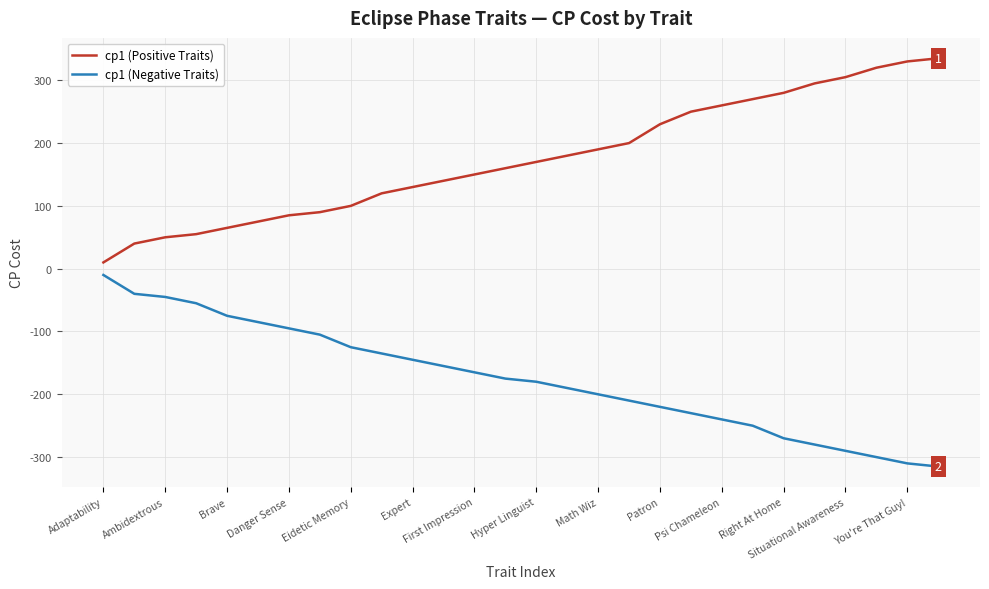

Does the chart display data point markers on the line(s)?

No